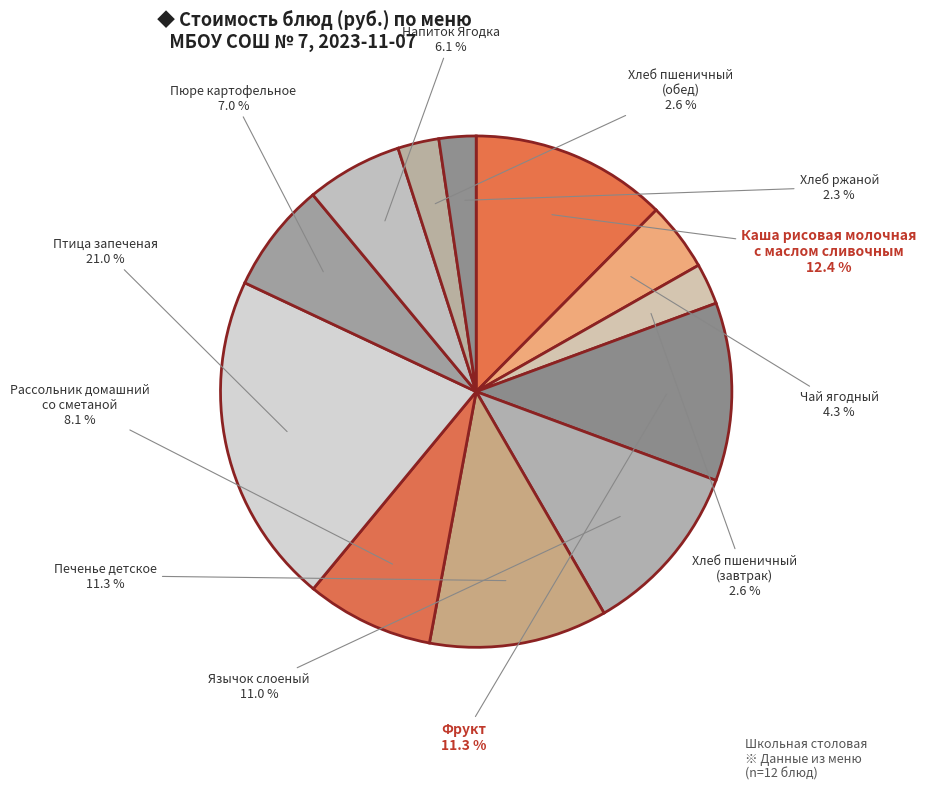

How many slices are in this pie chart?

12